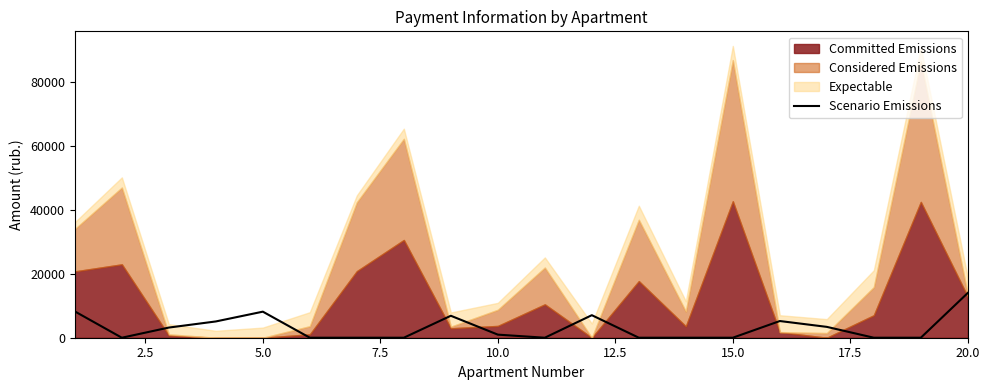

How many data points does each series have?

20